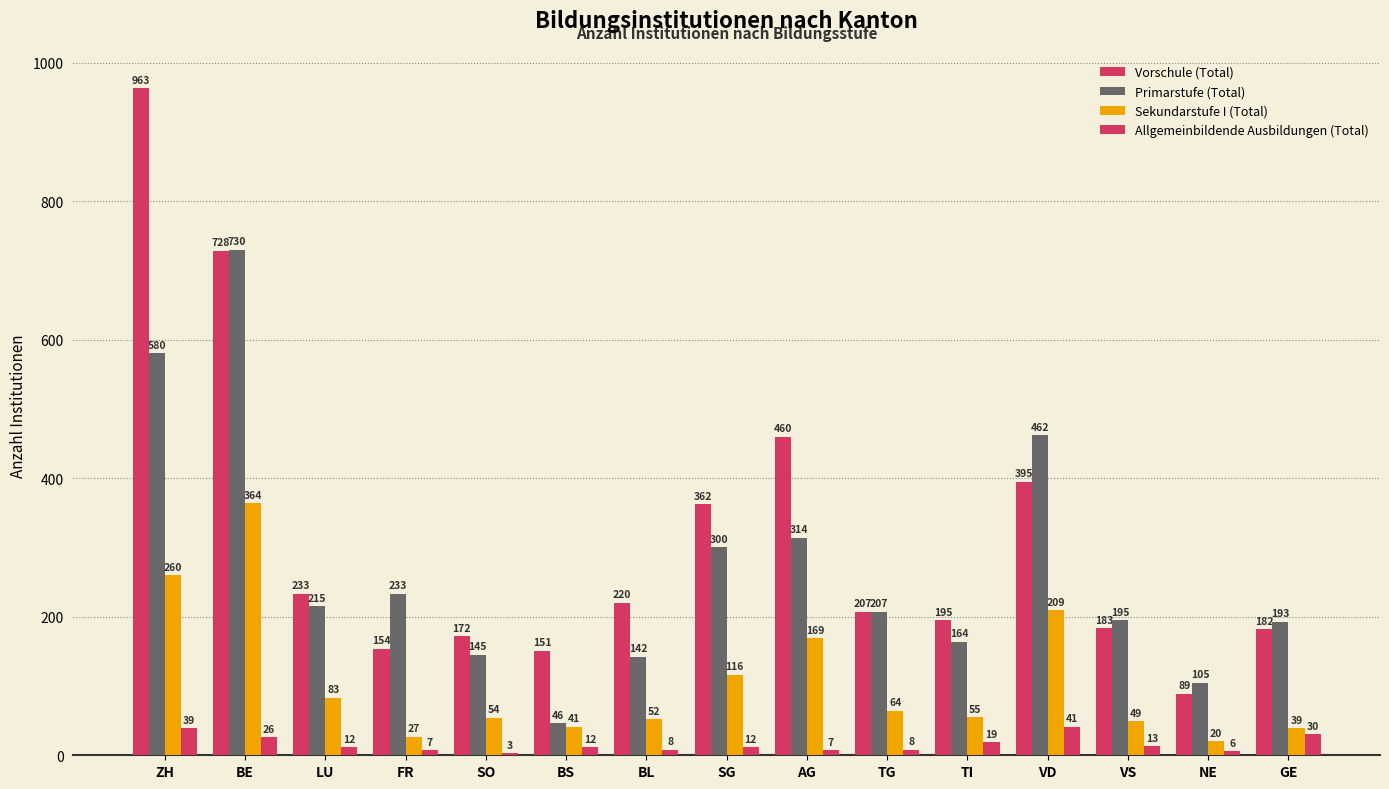

What is the sum of the Vorschule (Total) values at BS and TI?

346